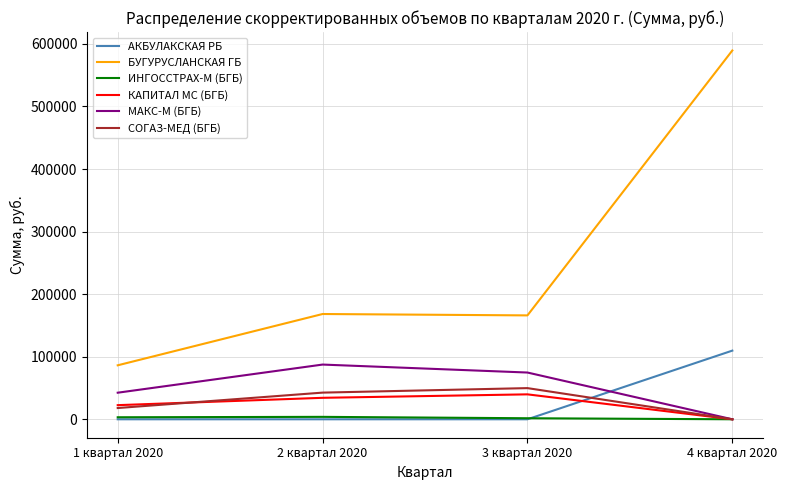

Where is the first local maximum for СОГАЗ-МЕД (БГБ)?

3 квартал 2020